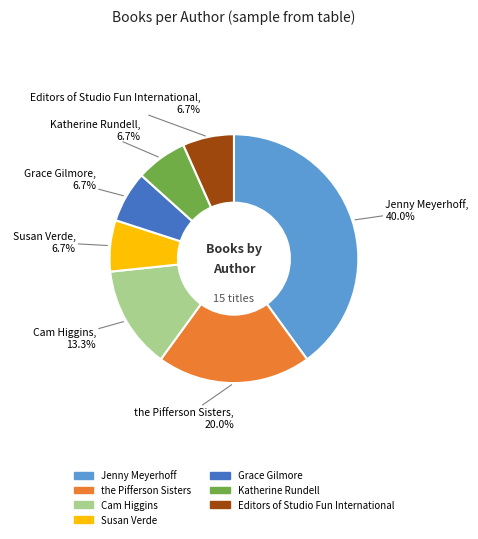

Does Cam Higgins represent more than half of the total?

No